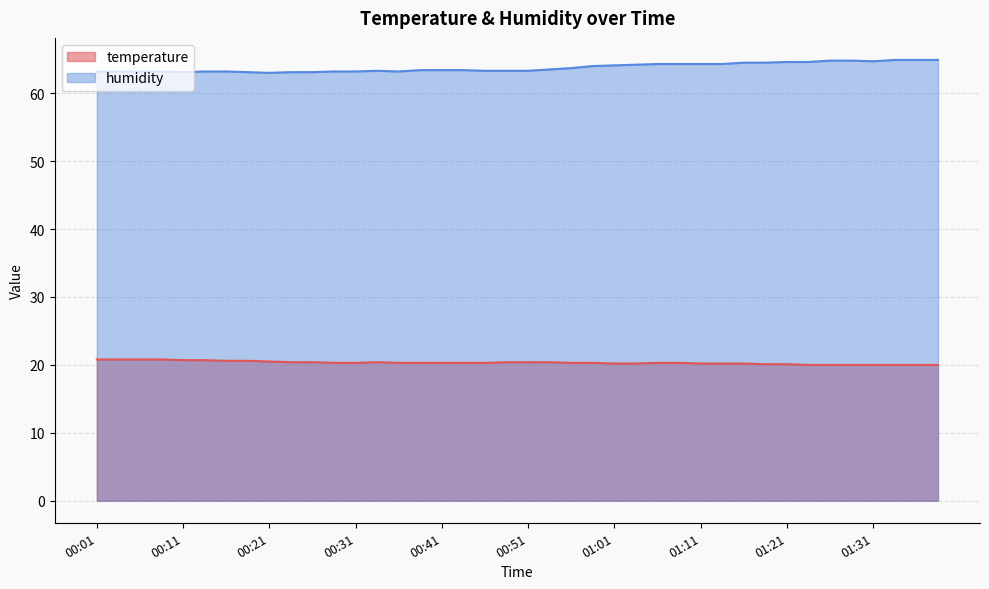

List the series in order of their peak value, highest first.

humidity, temperature